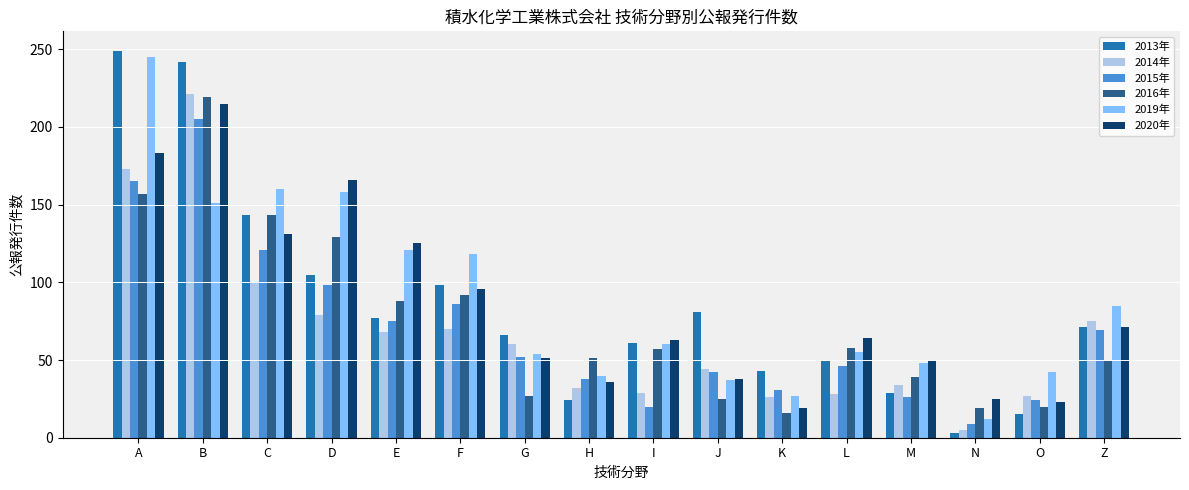

How many series are shown in this chart?

6